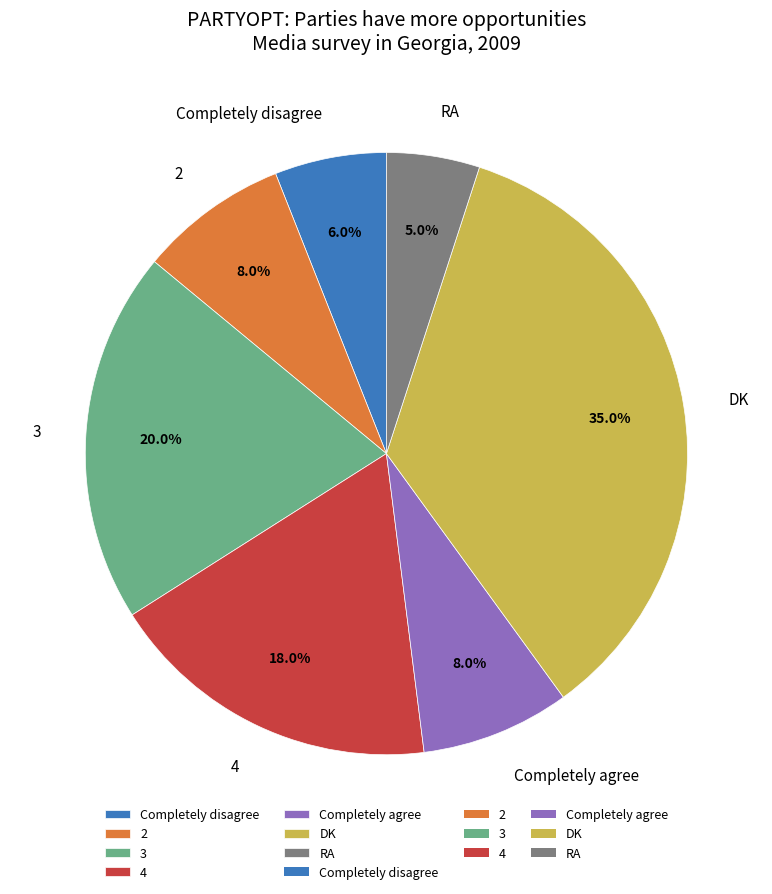

Is it true that Completely agree is 8% of the pie?

True